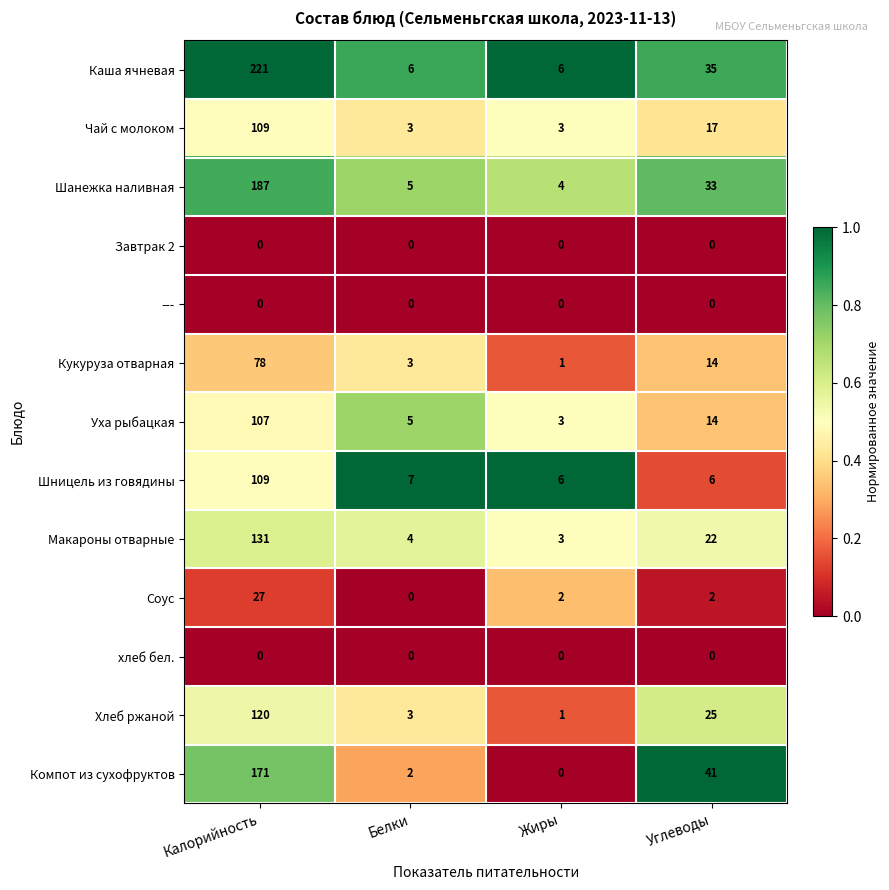

What is the sum of all Хлеб ржаной values?

149